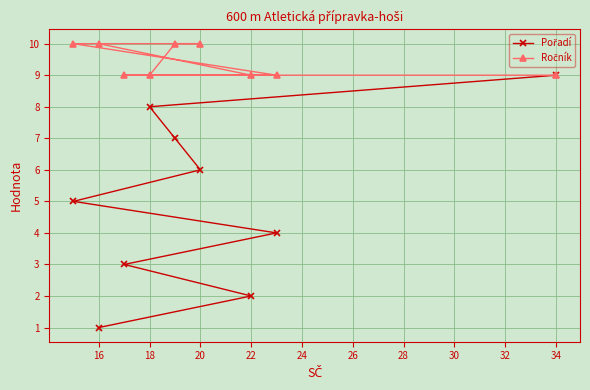

What is the value of the Ročník point at the 3rd from the left?

9